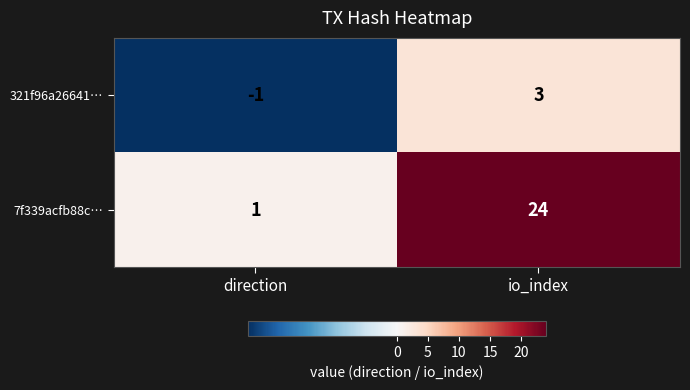

True or false: 7f339acfb88c… has a value of 12 at io_index.

False